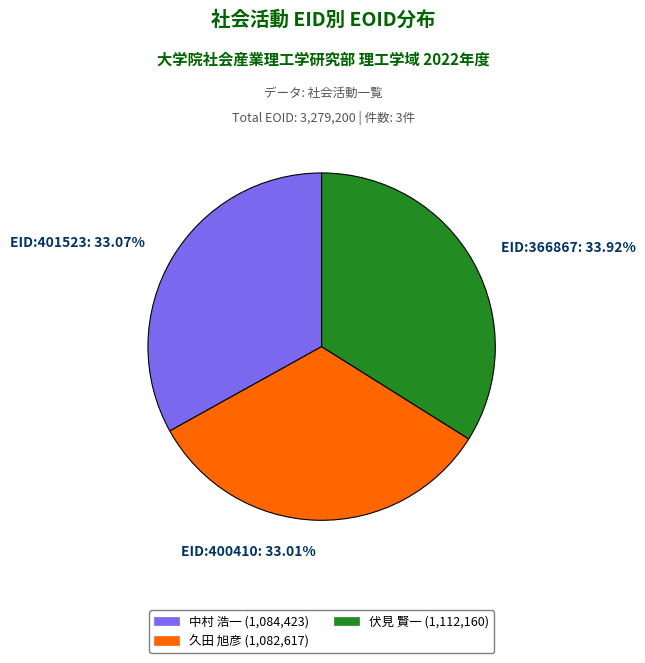

Approximately how many times larger is the value at 中村 浩一 (1,084,423) compared to 伏見 賢一 (1,112,160)?

1.0